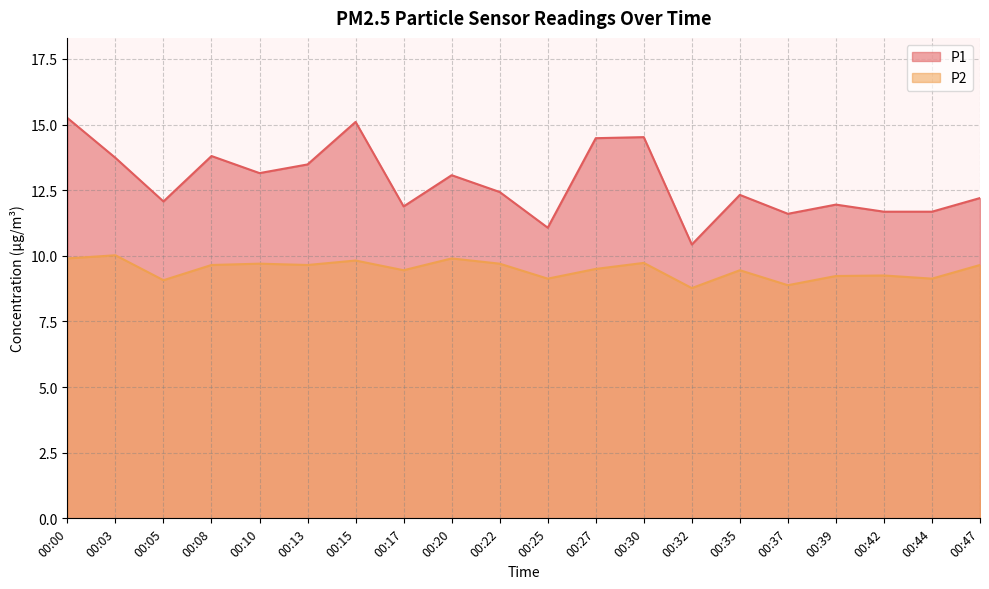

True or false: P2 and P1 intersect in this chart.

False